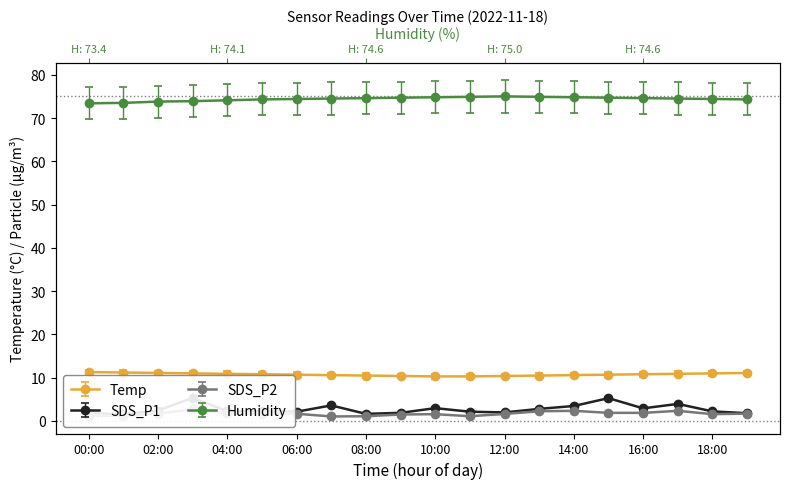

At which label does SDS_P1 reach its minimum?

01:00